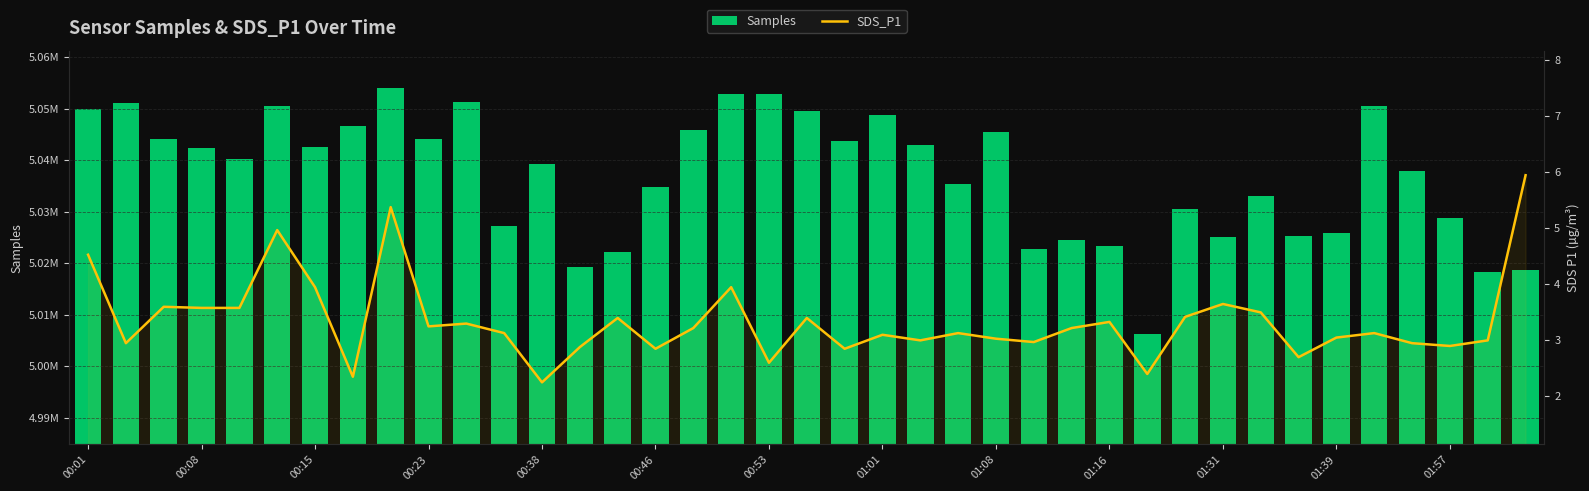

At which label is Samples closest to 5030149?

29